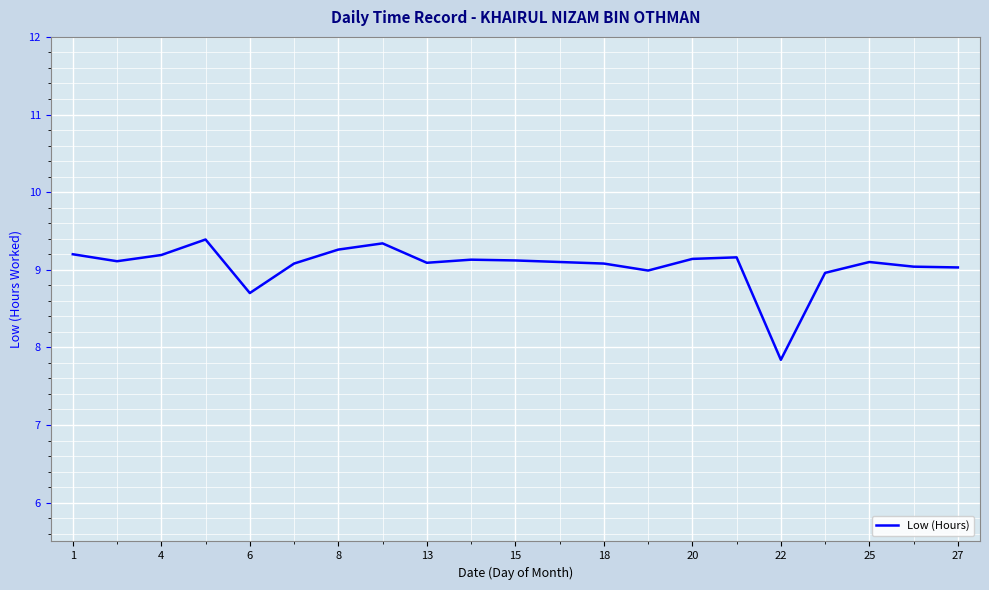

Does the chart have visible grid lines?

Yes